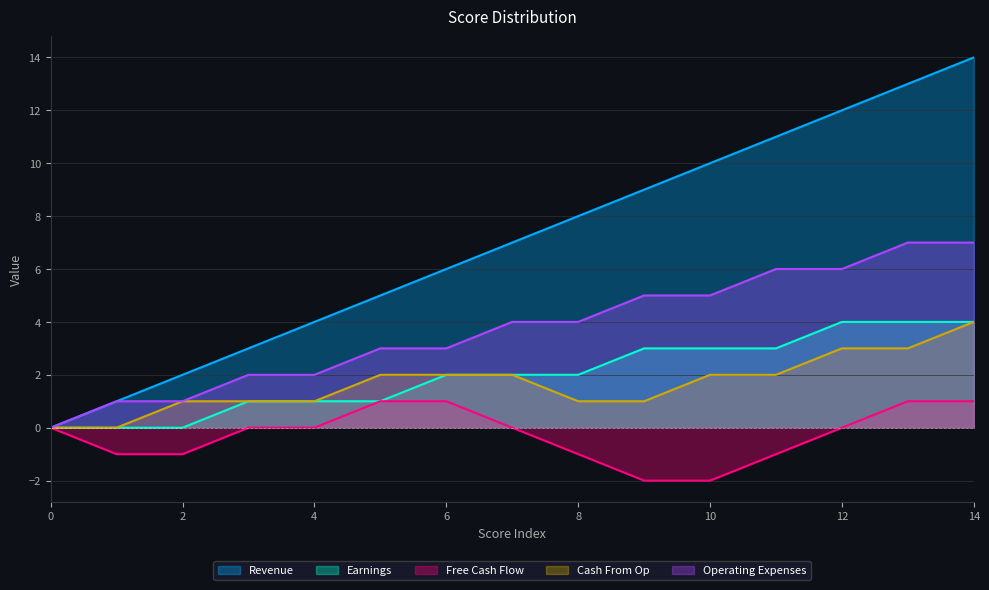

True or false: Revenue has a value of 13 at 13.

True